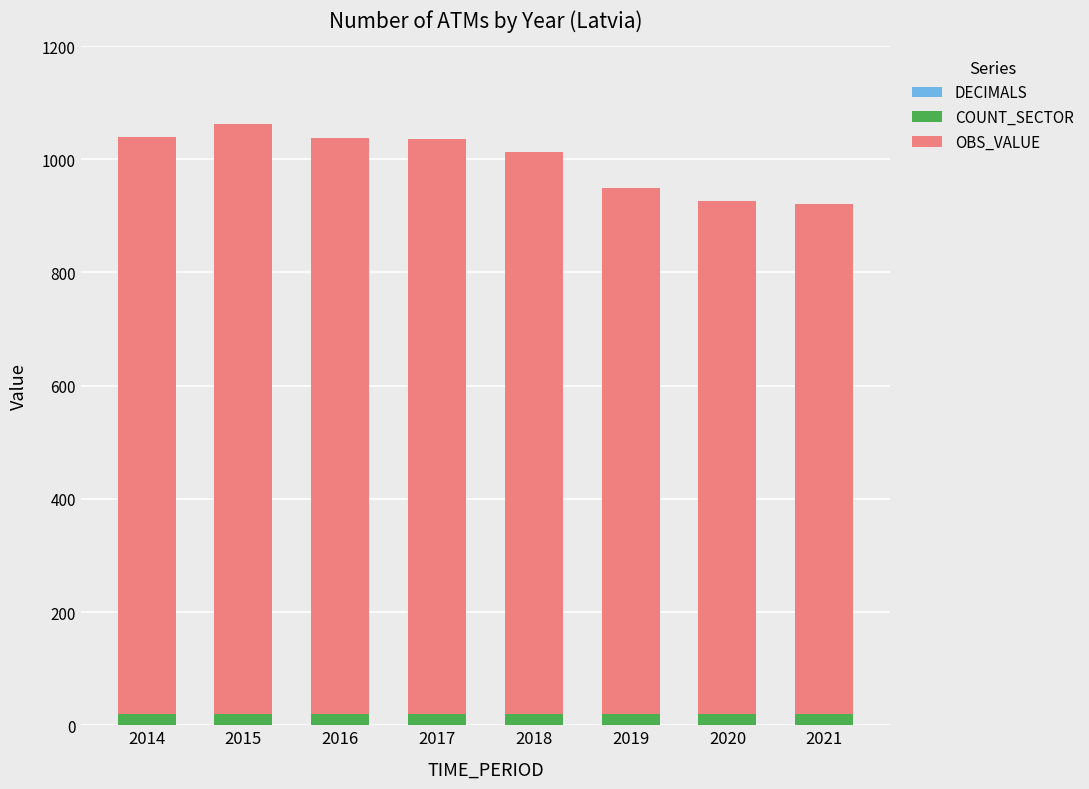

The COUNT_SECTOR series shows 20 at 2020. True or false?

True